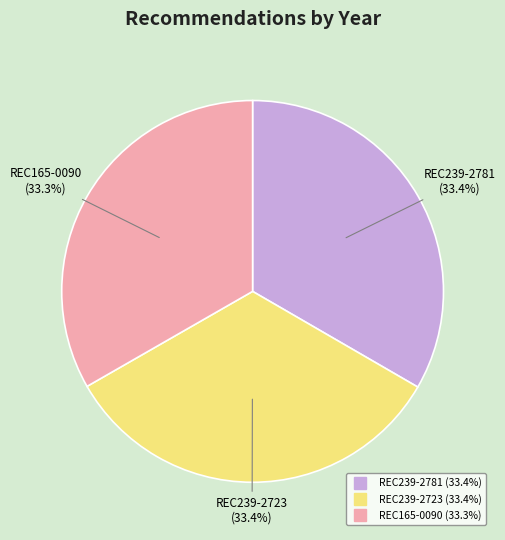

What is the ratio of the value at REC165-0090 to the value at REC239-2723?

1.0